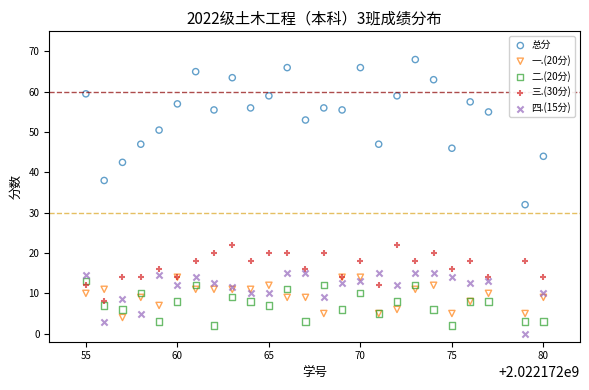

Across all series, what Y value is closest to 34?

32.0